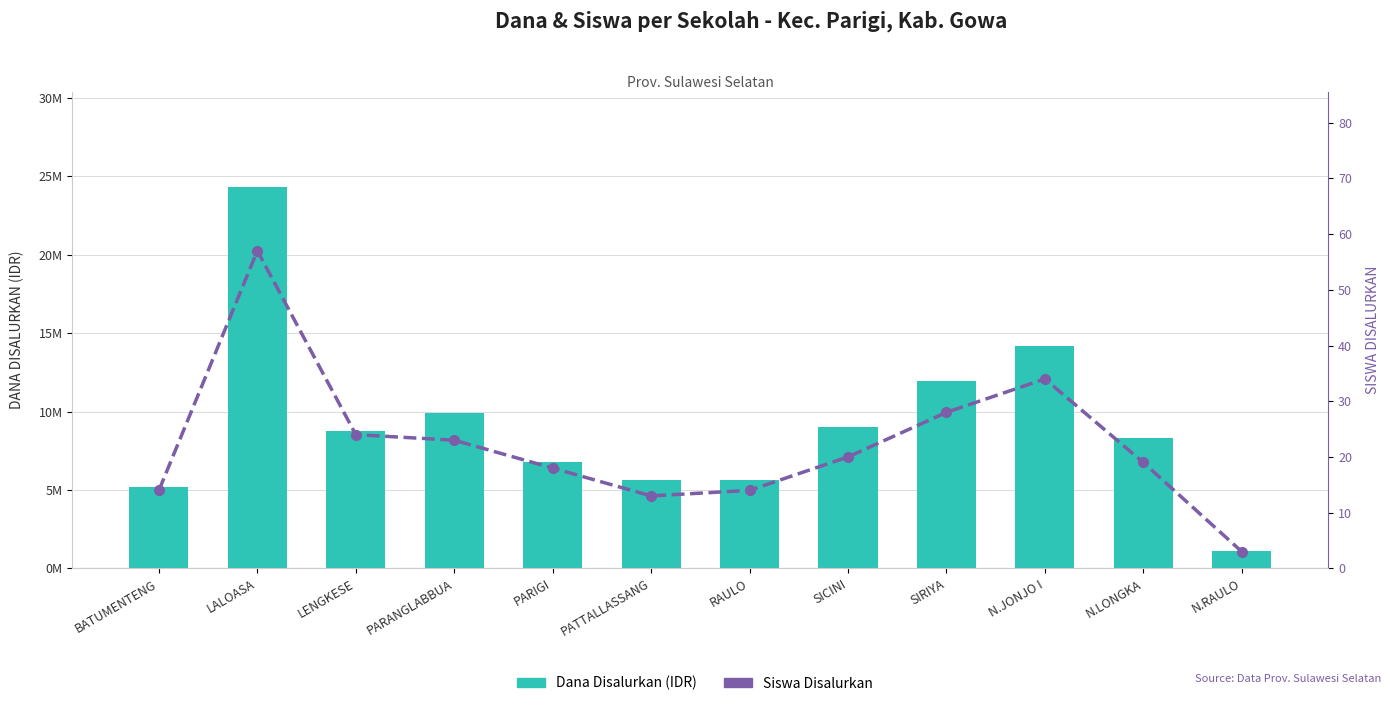

Rank the series by their maximum value, from highest to lowest.

Dana Disalurkan (IDR), Siswa Disalurkan